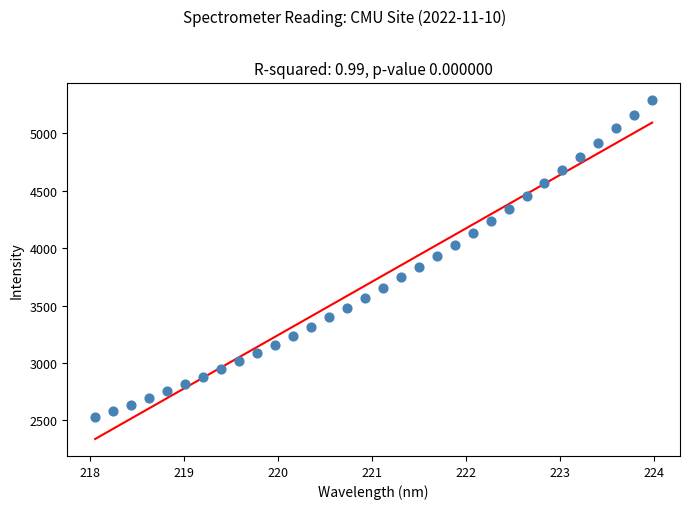

What is the range of Y values (max minus min)?

2770.2